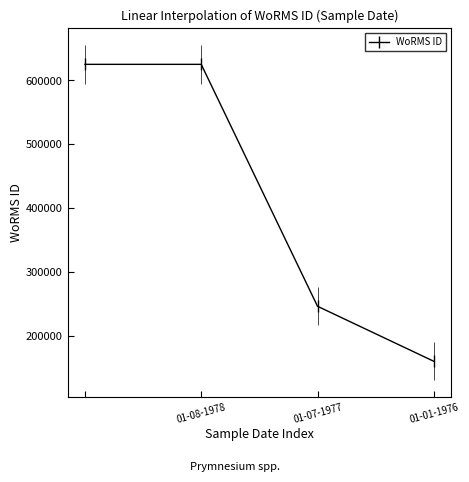

The value of WoRMS ID at 01-07-1977 is 140901. True or false?

False